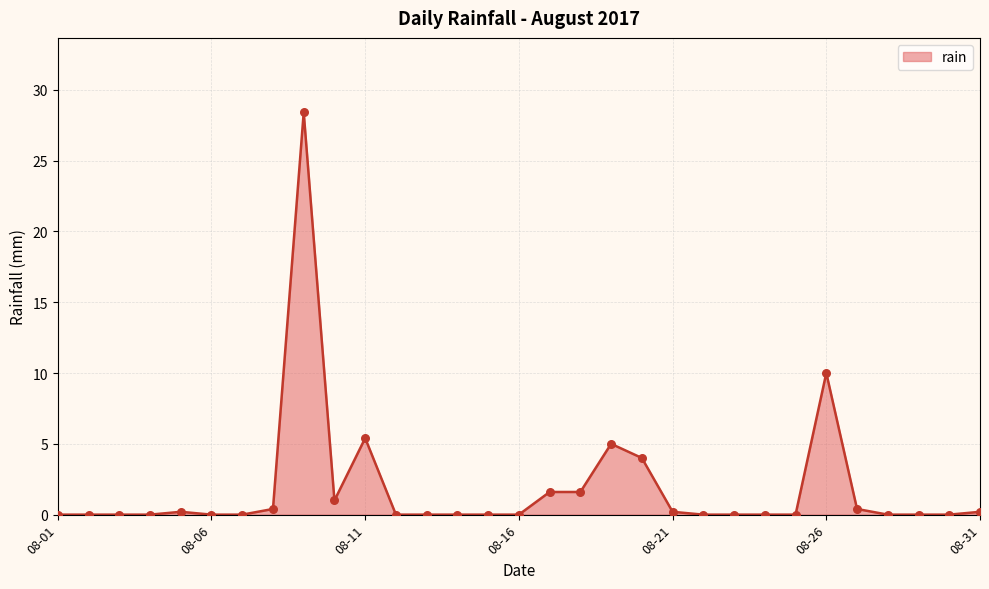

What is the greatest value displayed?

28.4